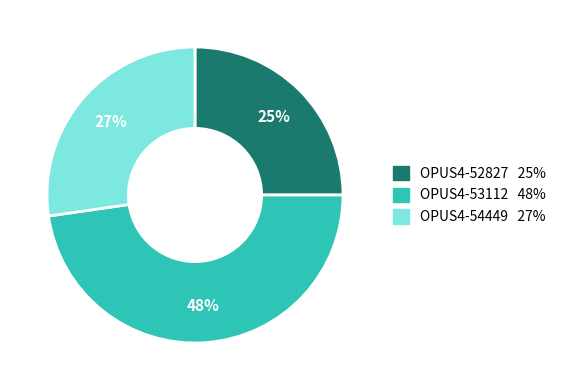

Is OPUS4-54449 the majority of the pie?

No